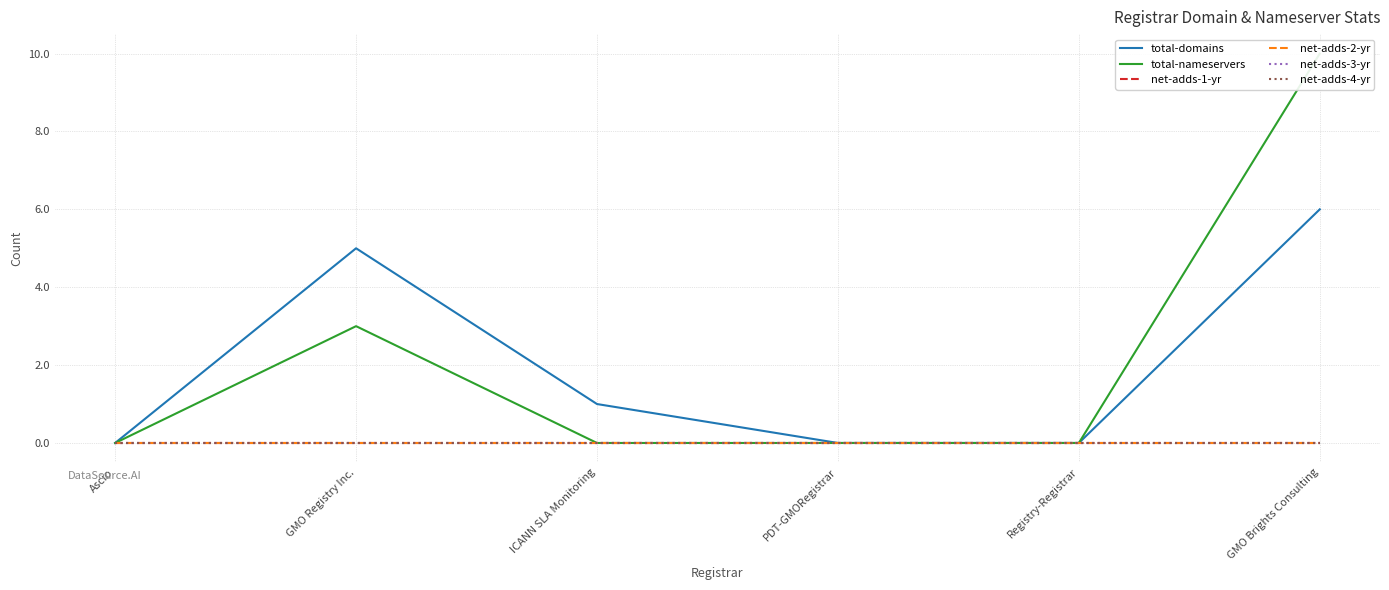

At which category does total-domains reach its first local peak?

GMO Registry Inc.